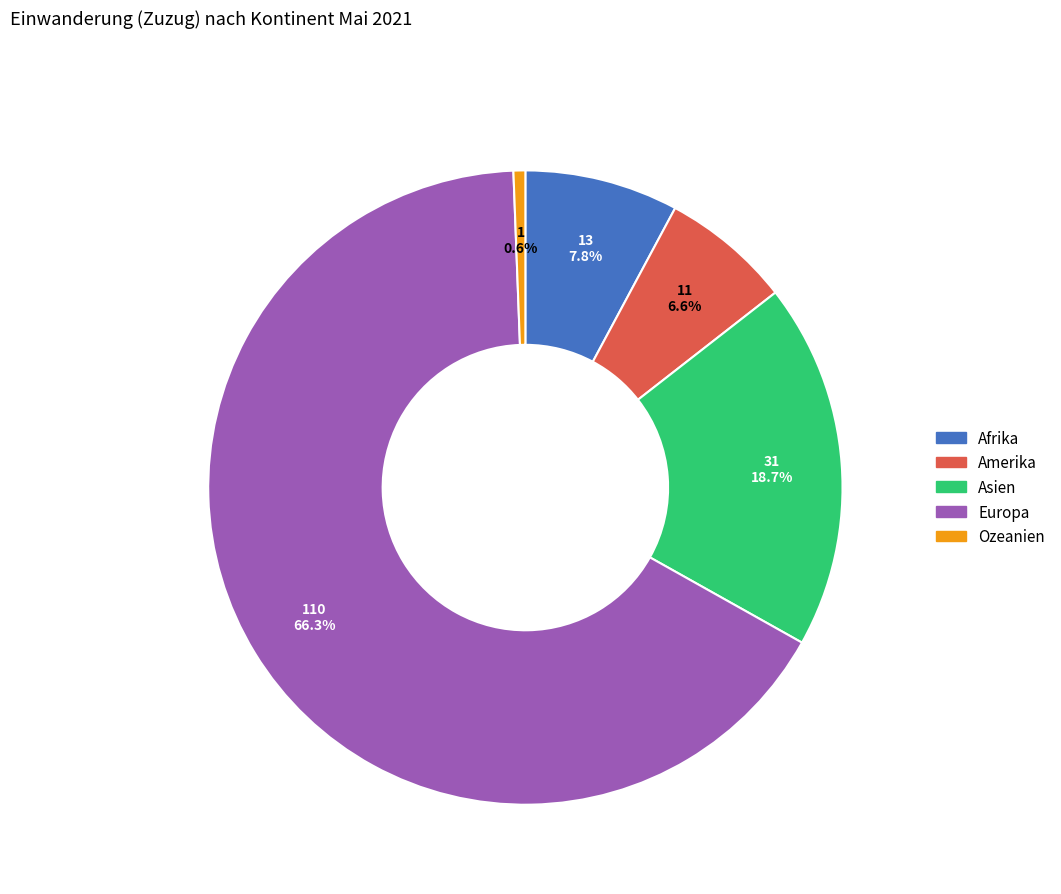

True or false: Asien accounts for 9% of the total.

False